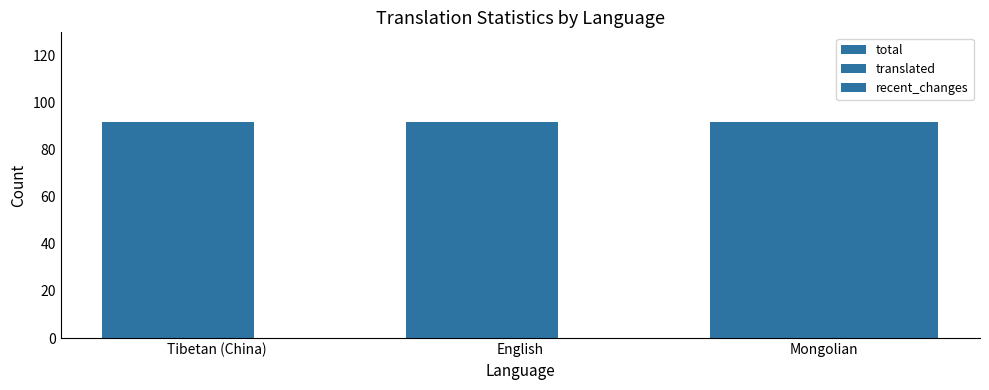

What is the greatest value displayed?

92